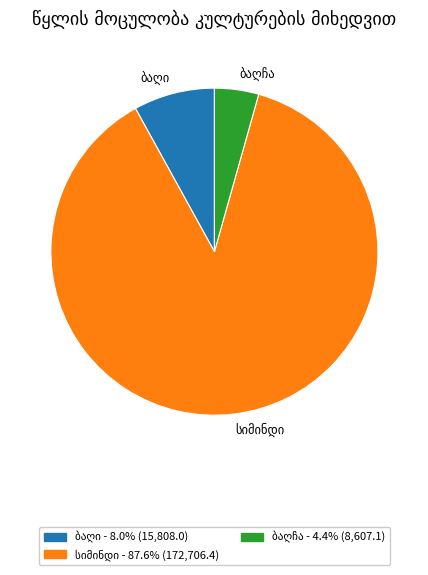

Is there a majority slice in this chart?

Yes